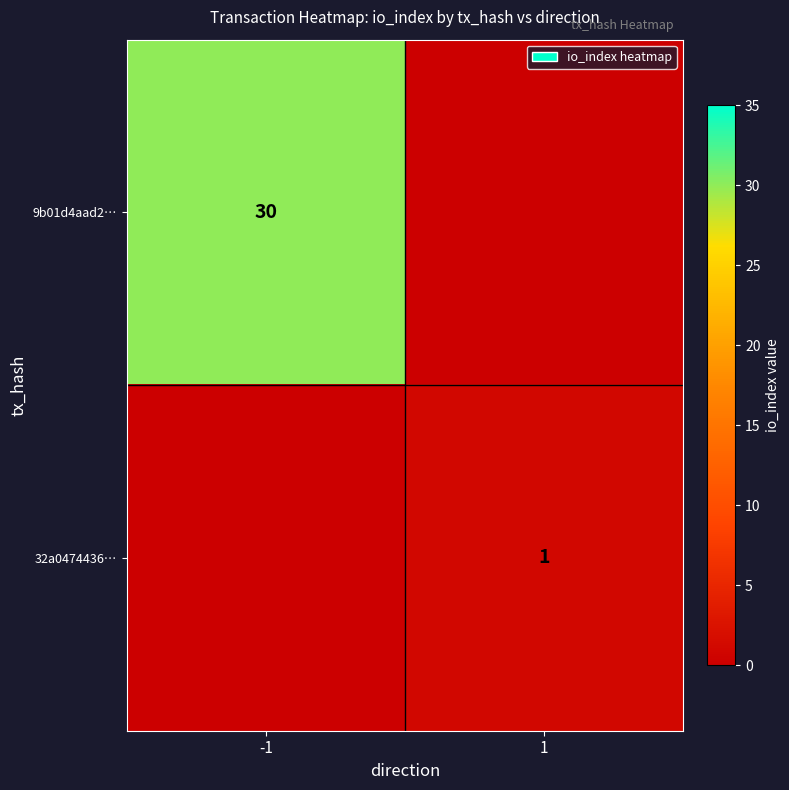

The 9b01d4aad2… series shows 30 at -1. True or false?

True